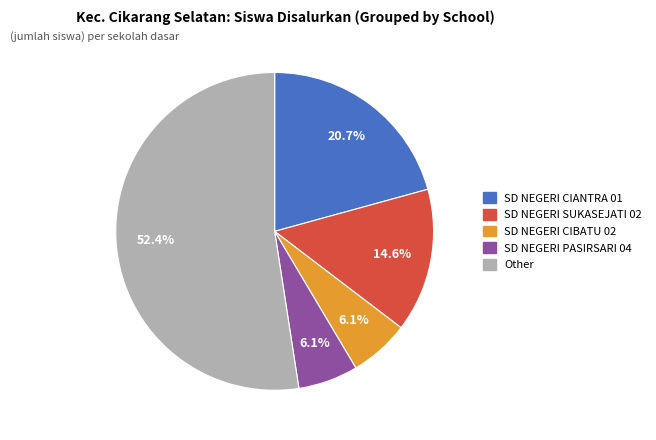

Is there any slice that represents more than half of the pie?

Yes